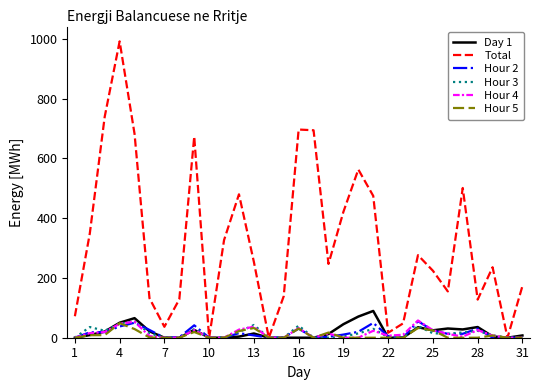

What is the difference between the second highest and minimum values in the Hour 5 series?

32.5